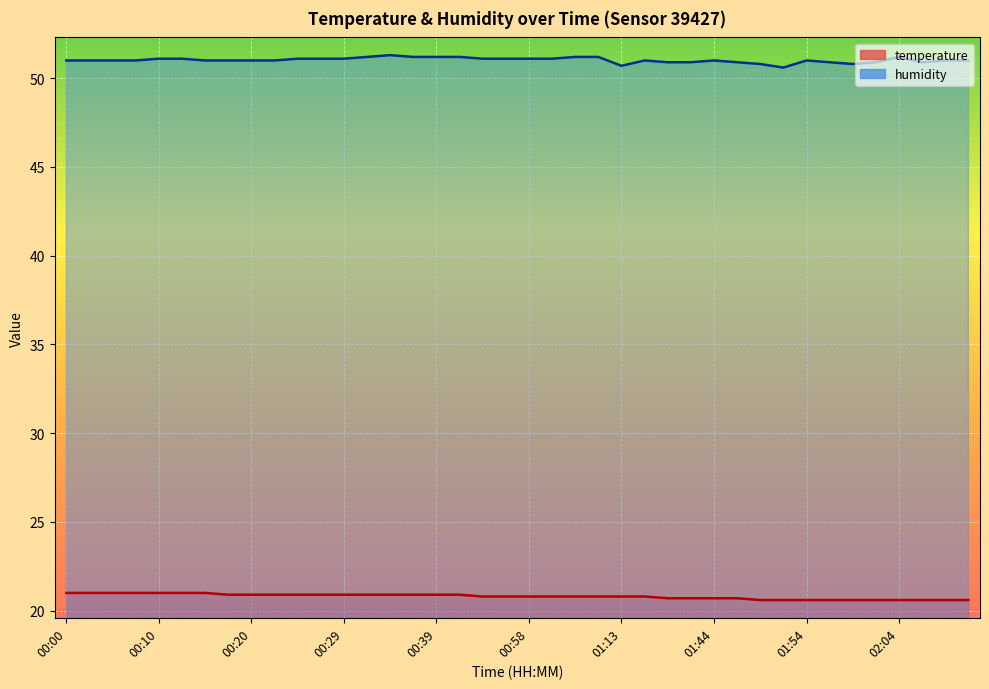

Between 01:38 and 00:58, which is larger?

00:58